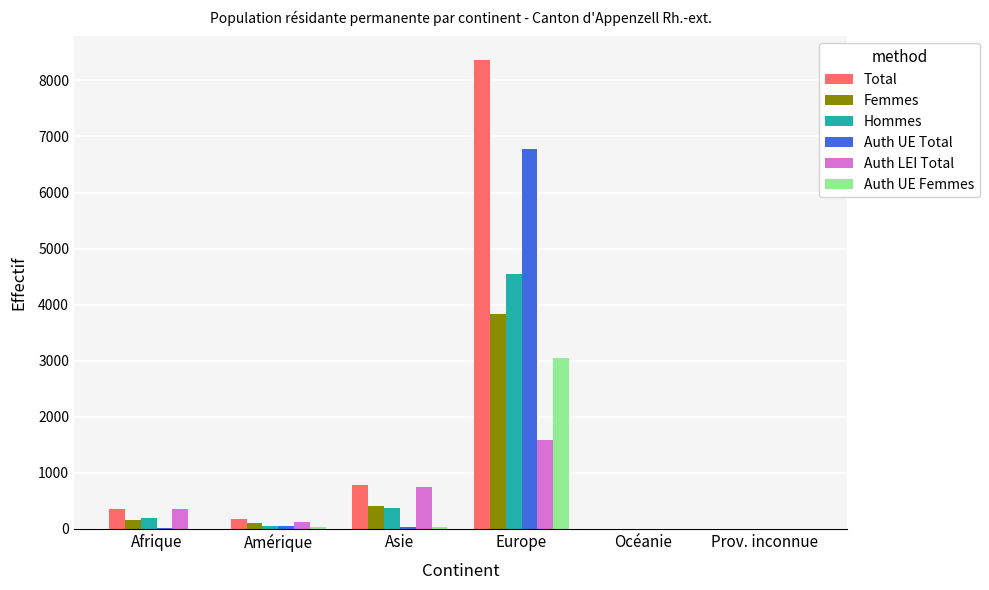

What is the difference between the Femmes values at Amérique and Afrique?

44